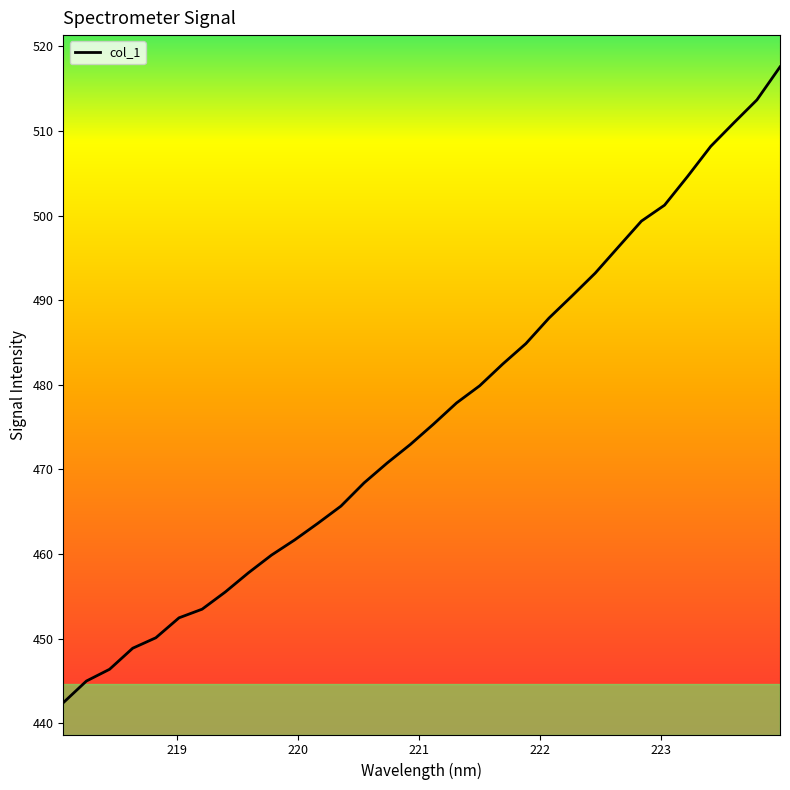

What is the minimum value shown in the chart?

442.4